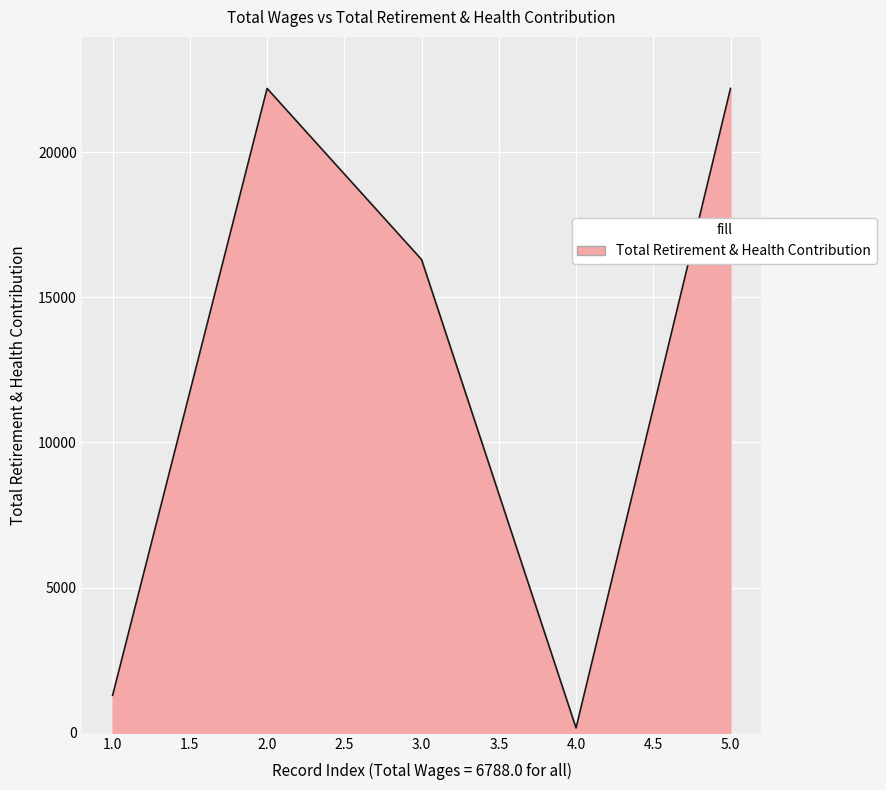

What is the difference between the maximum and minimum values?

22025